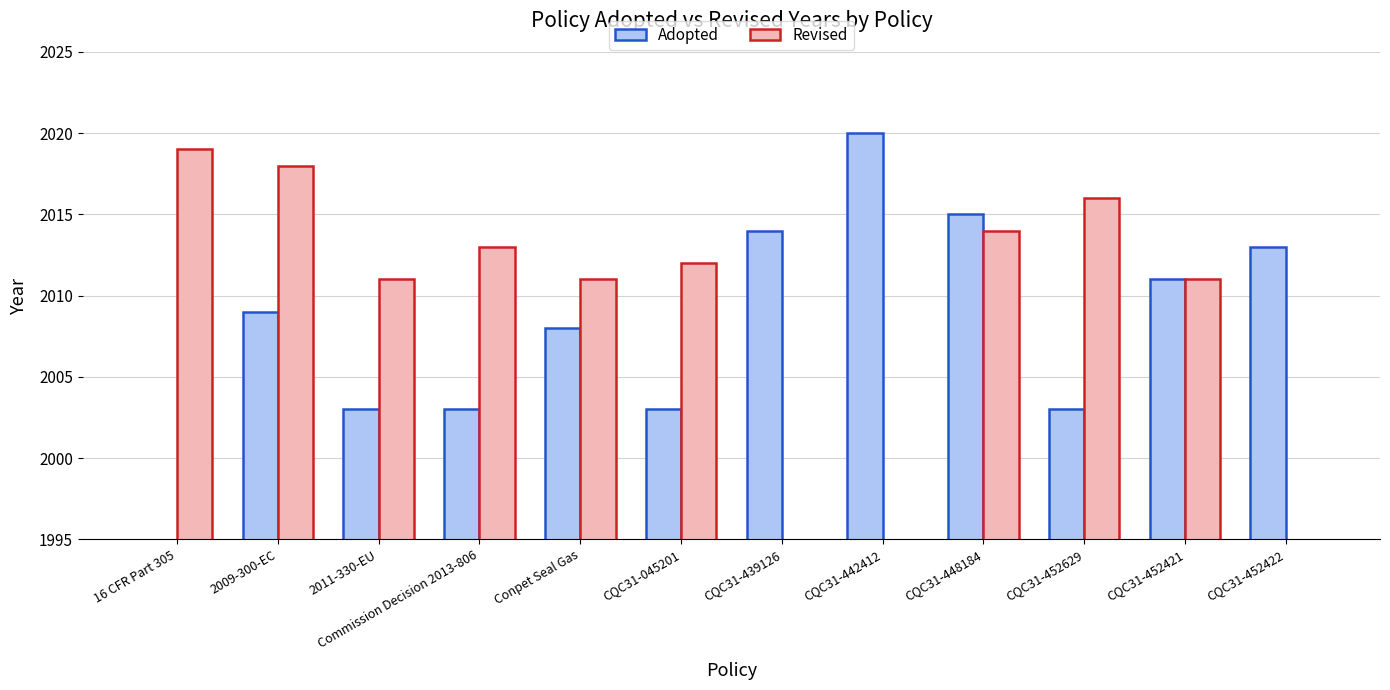

At how many categories does at least one series exceed 558?

12